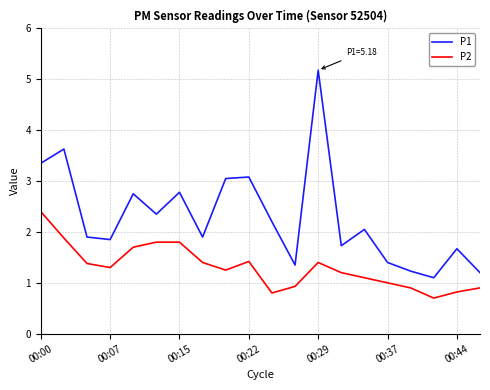

List the series in order of their overall mean, lowest first.

P2, P1